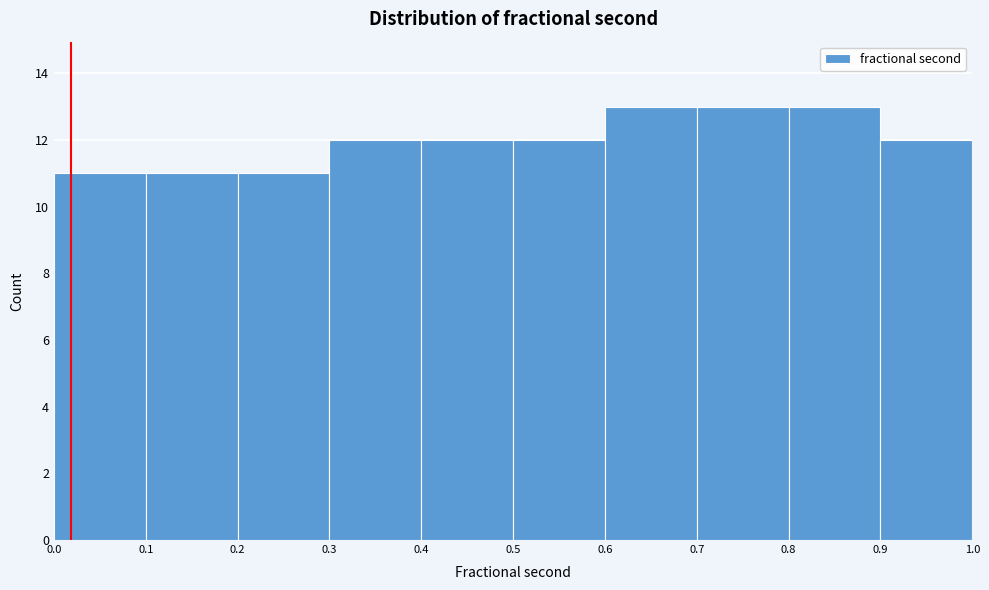

Reading left to right, transcribe this chart: for each bar, give the range it covers on the x-axis and its height. The values are not printed on the chart, so give them approximately, as read against the axis.

0.0 to 0.1: 11
0.1 to 0.2: 11
0.2 to 0.3: 11
0.3 to 0.4: 12
0.4 to 0.5: 12
0.5 to 0.6: 12
0.6 to 0.7: 13
0.7 to 0.8: 13
0.8 to 0.9: 13
0.9 to 1.0: 12